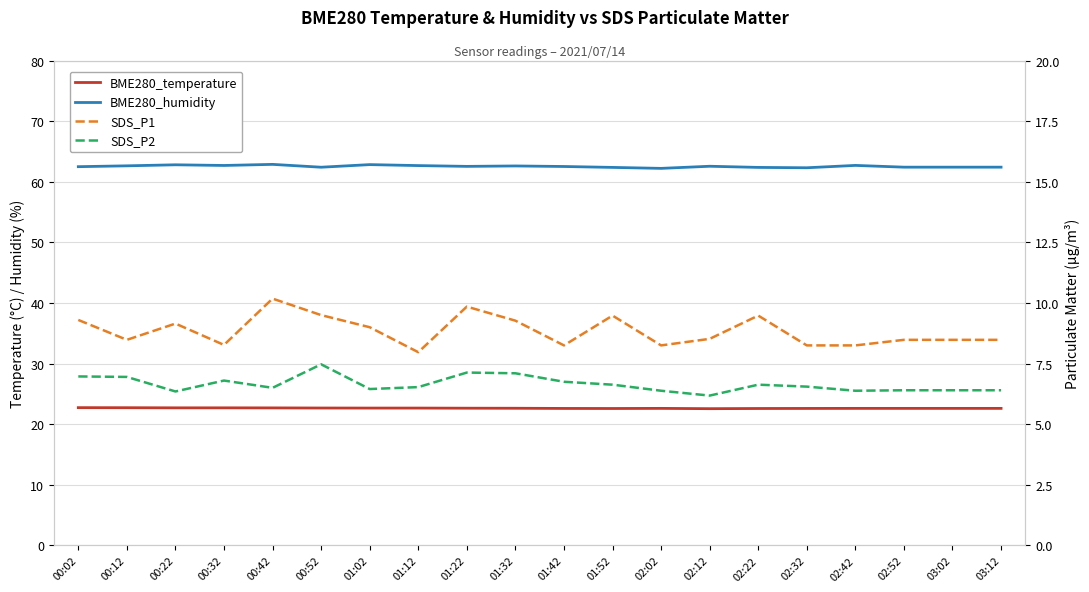

Reading right to left, what are all the values shown in this chart?

BME280_temperature: 03:12=22.6	03:02=22.6	02:52=22.6	02:42=22.6	02:32=22.6	02:22=22.6	02:12=22.6	02:02=22.6	01:52=22.6	01:42=22.6	01:32=22.6	01:22=22.6	01:12=22.7	01:02=22.7	00:52=22.7	00:42=22.7	00:32=22.7	00:22=22.7	00:12=22.7	00:02=22.7
BME280_humidity: 03:12=62.4	03:02=62.4	02:52=62.4	02:42=62.7	02:32=62.3	02:22=62.4	02:12=62.6	02:02=62.2	01:52=62.4	01:42=62.5	01:32=62.6	01:22=62.5	01:12=62.7	01:02=62.8	00:52=62.4	00:42=62.9	00:32=62.7	00:22=62.8	00:12=62.6	00:02=62.5
SDS_P1: 03:12=8.5	03:02=8.5	02:52=8.5	02:42=8.2	02:32=8.2	02:22=9.5	02:12=8.5	02:02=8.2	01:52=9.5	01:42=8.2	01:32=9.3	01:22=9.8	01:12=8.0	01:02=9.0	00:52=9.5	00:42=10.2	00:32=8.3	00:22=9.2	00:12=8.5	00:02=9.3
SDS_P2: 03:12=6.4	03:02=6.4	02:52=6.4	02:42=6.4	02:32=6.5	02:22=6.6	02:12=6.2	02:02=6.4	01:52=6.6	01:42=6.8	01:32=7.1	01:22=7.1	01:12=6.5	01:02=6.5	00:52=7.5	00:42=6.5	00:32=6.8	00:22=6.3	00:12=7.0	00:02=7.0